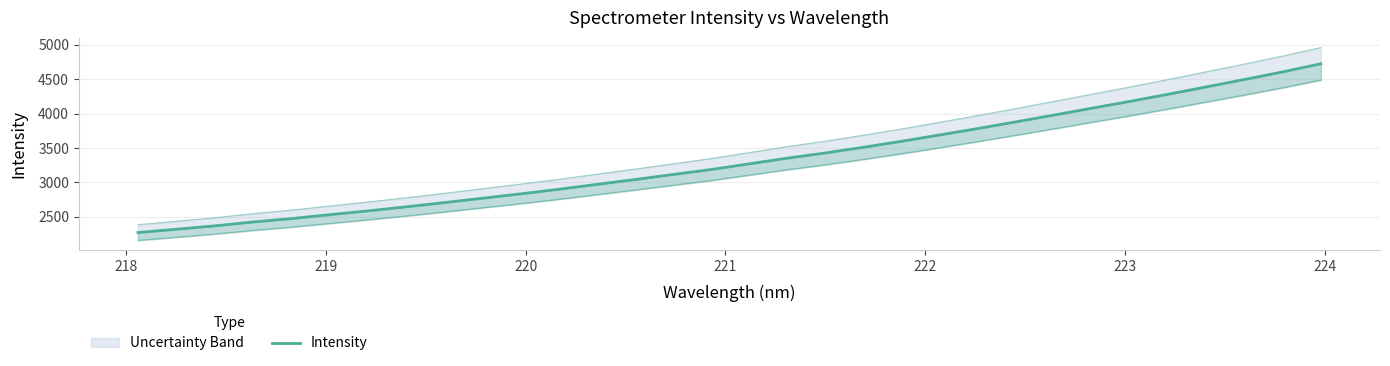

What is the minimum value shown in the chart?

2271.1